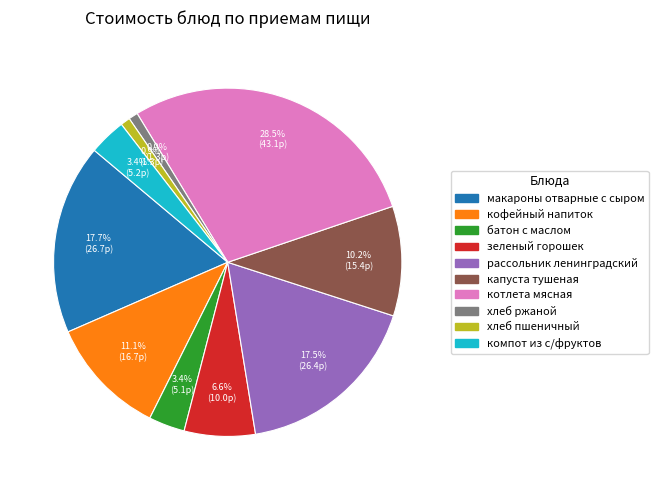

To the nearest percent, what is the difference between the largest and smallest slice percentages?

28%